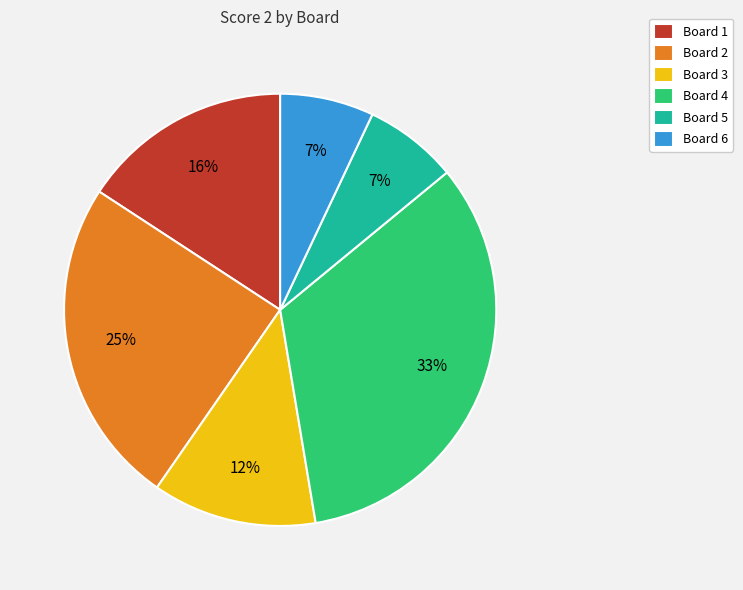

Approximately how many times larger is the value at Board 3 compared to Board 4?

0.4